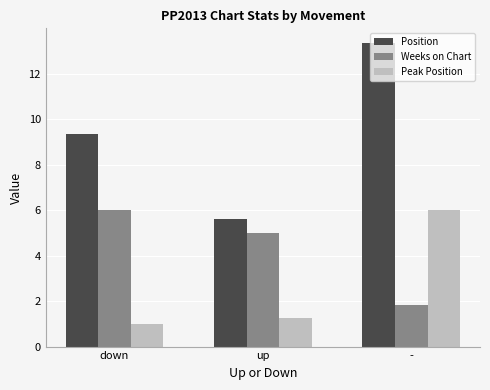

Between up and -, which series saw the biggest shift?

Position